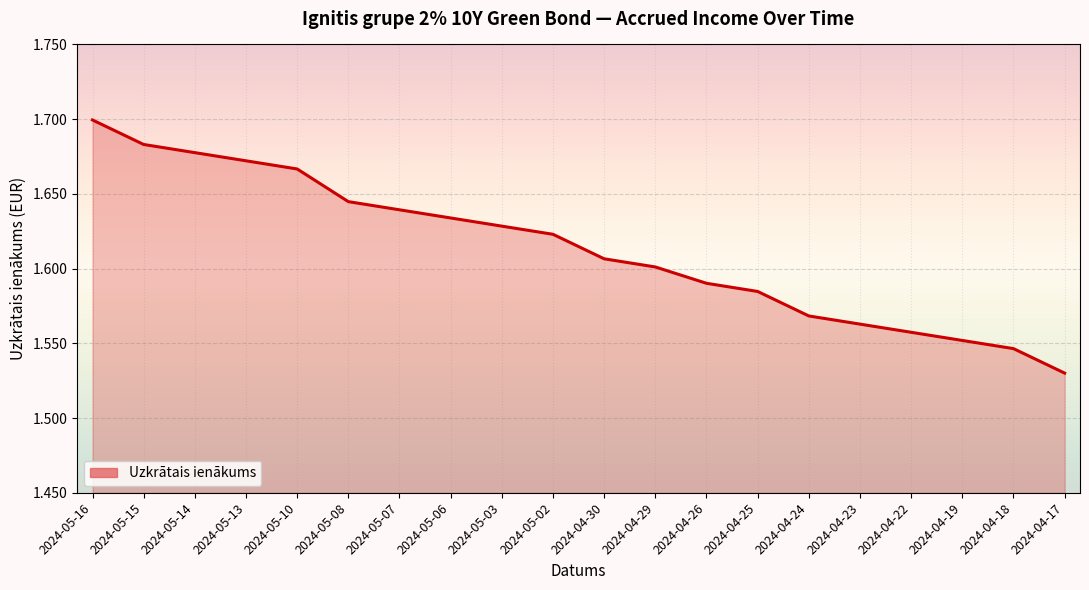

Which category has the highest value across all series?

2024-05-16